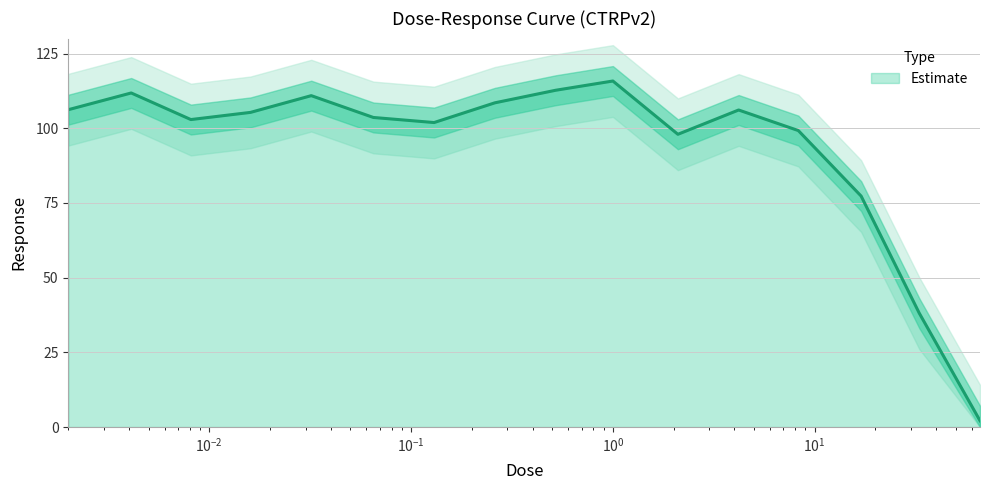

What is the highest value of the Estimate series?

115.8